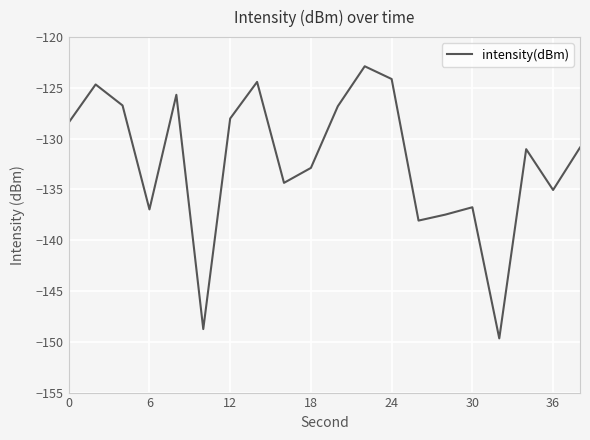

What is the difference between the maximum and minimum values?

26.8